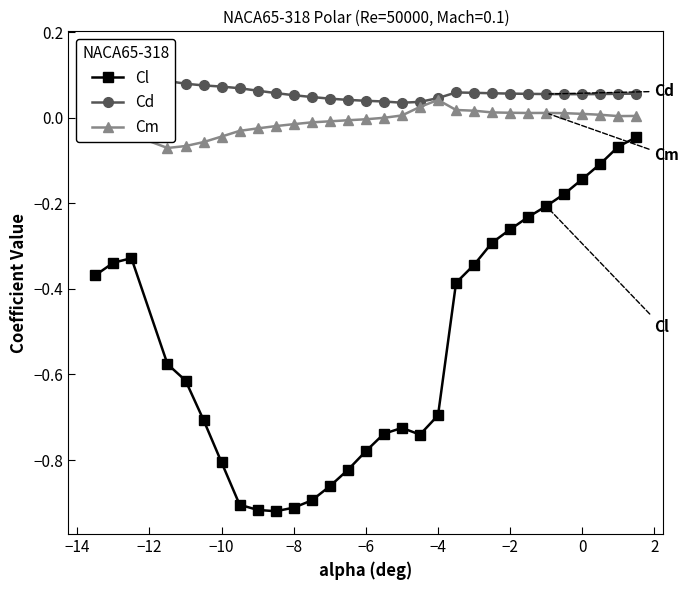

True or false: Cm and Cl cross at least once.

False